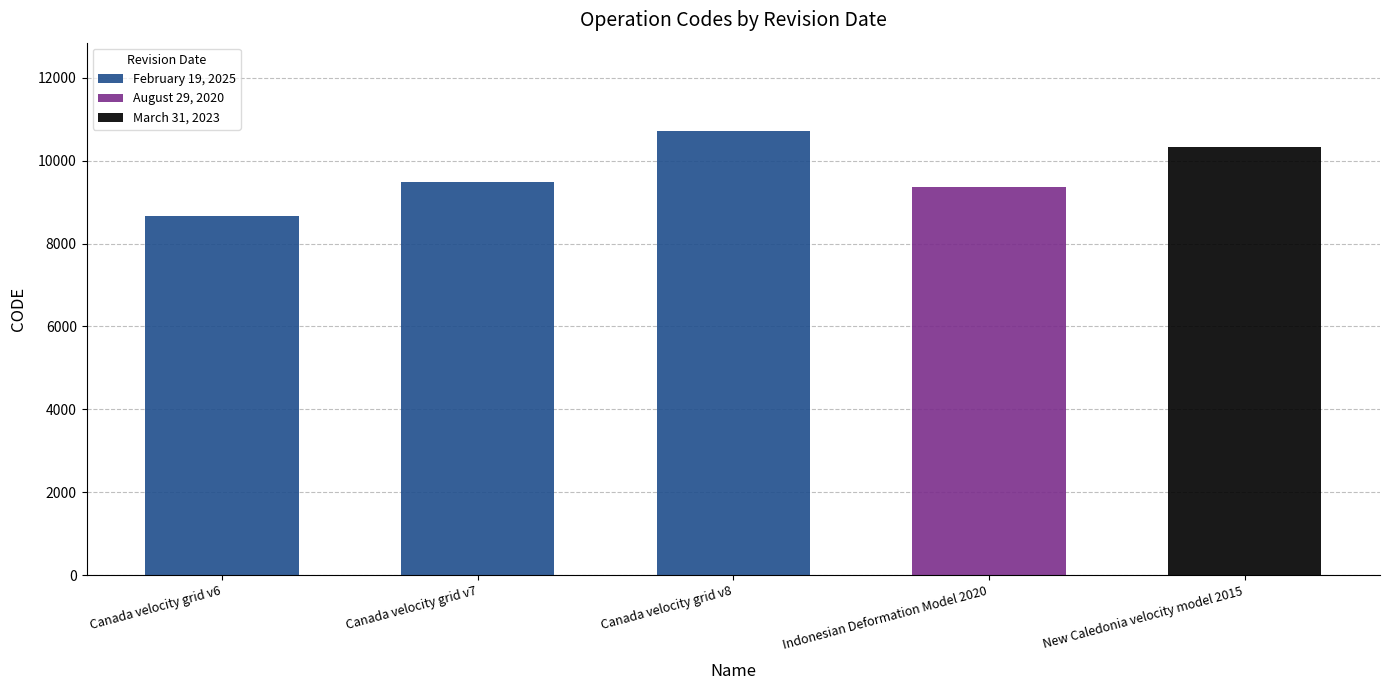

What is the difference between the highest and lowest values at Indonesian Deformation Model 2020?

9375